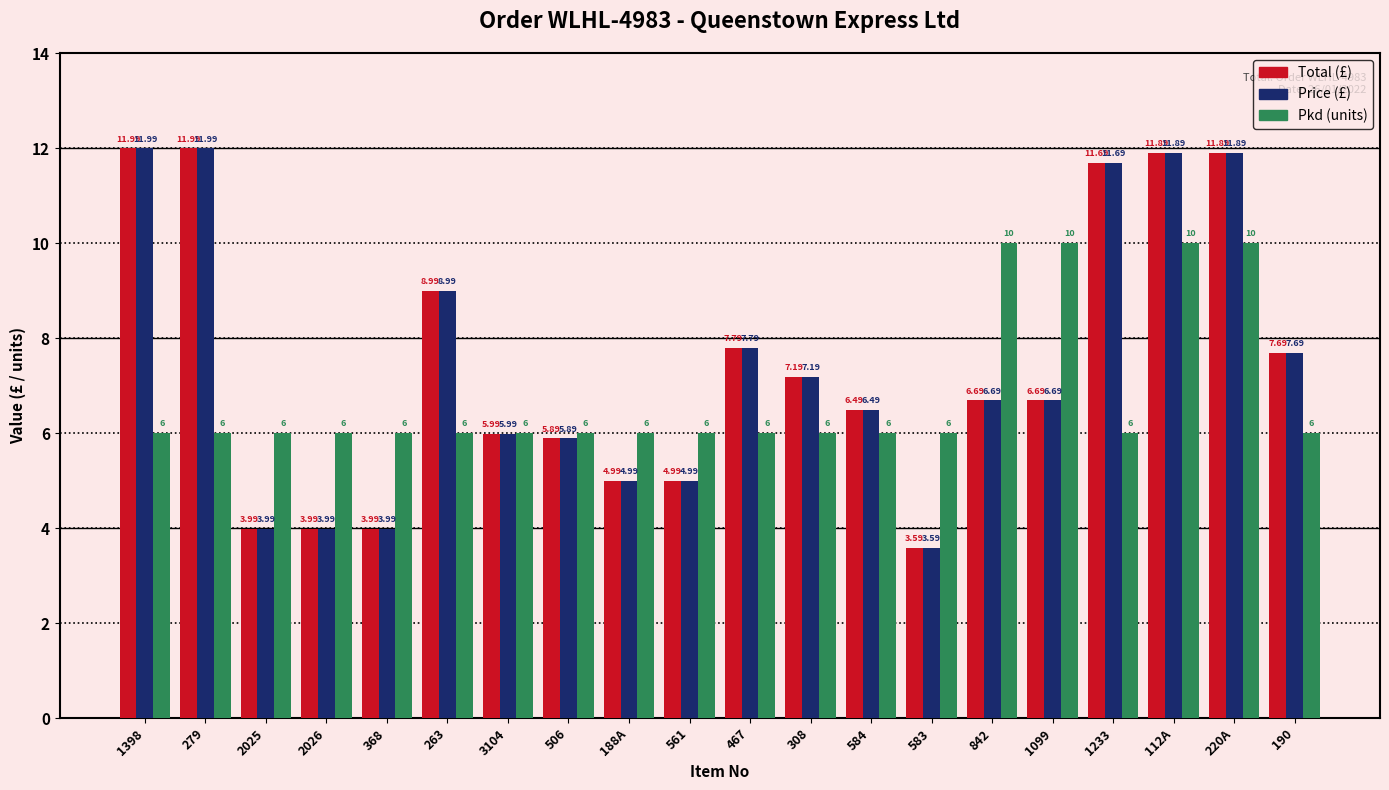

What is the total value across all series at 583?

13.2